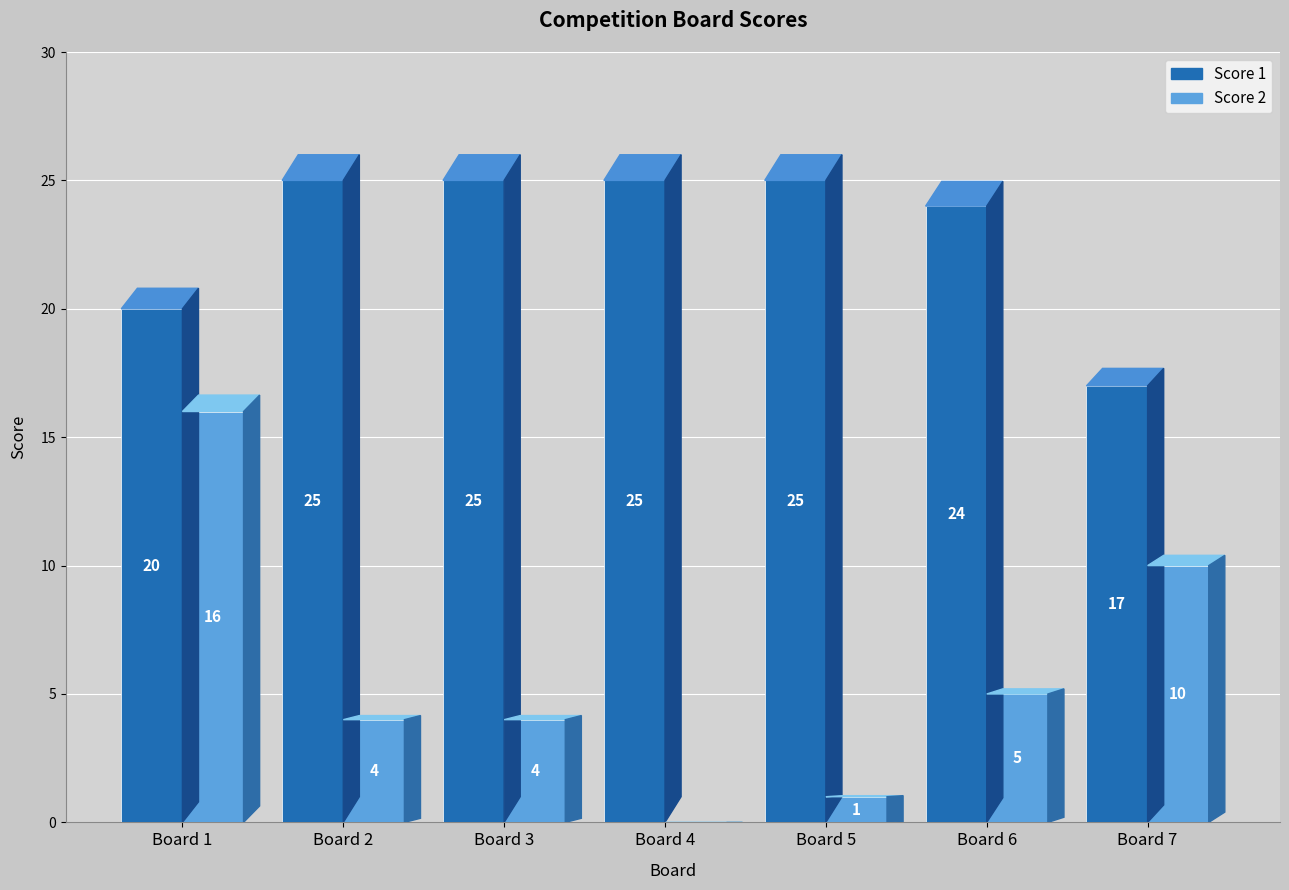

The value of Score 1 at Board 5 is 7. True or false?

False